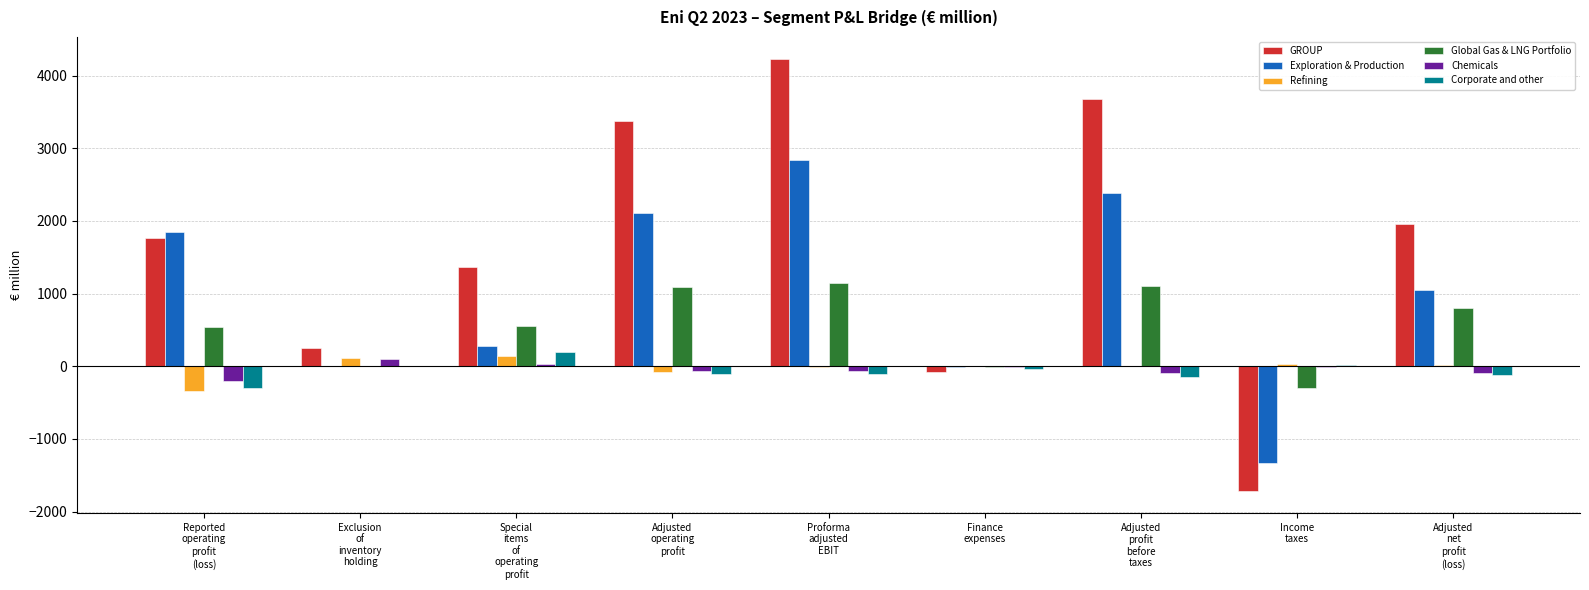

How many positive values does the GROUP series have?

7